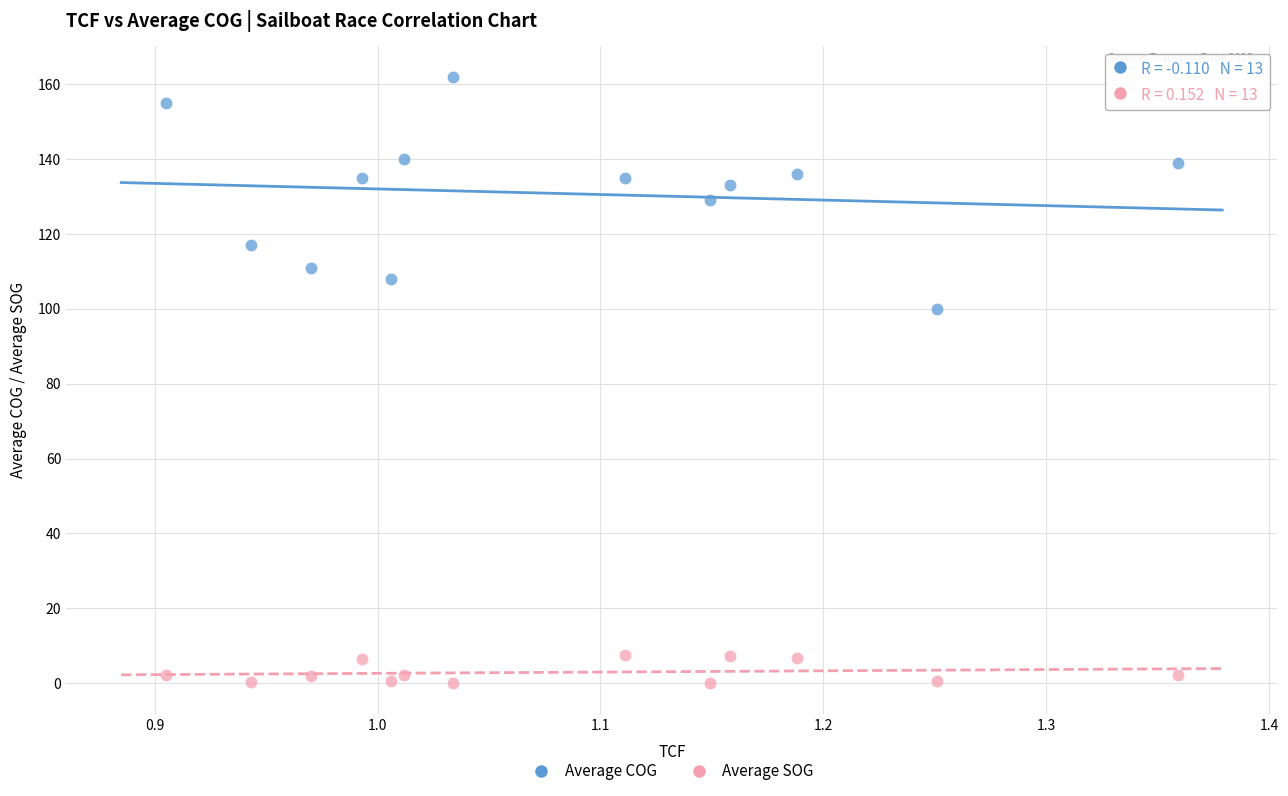

Across all series, what Y value is closest to 81?

100.0